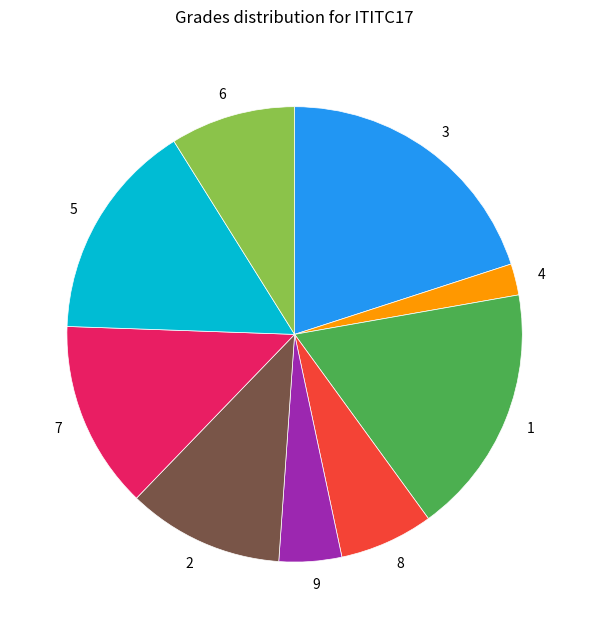

How many segments does this pie chart have?

9